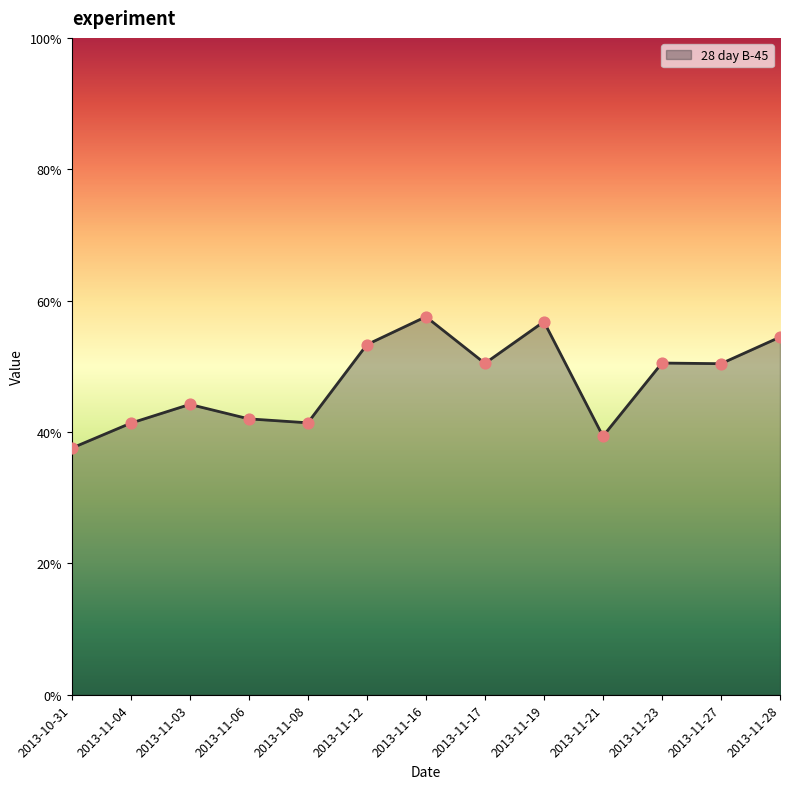

Between 2013-11-12 and 2013-11-04, which is larger?

2013-11-12